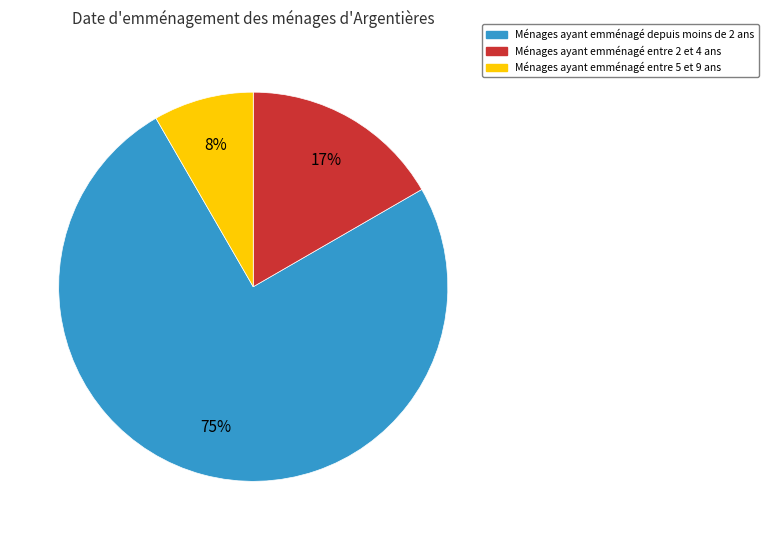

To the nearest percent, what is the difference between the largest and smallest slice percentages?

67%